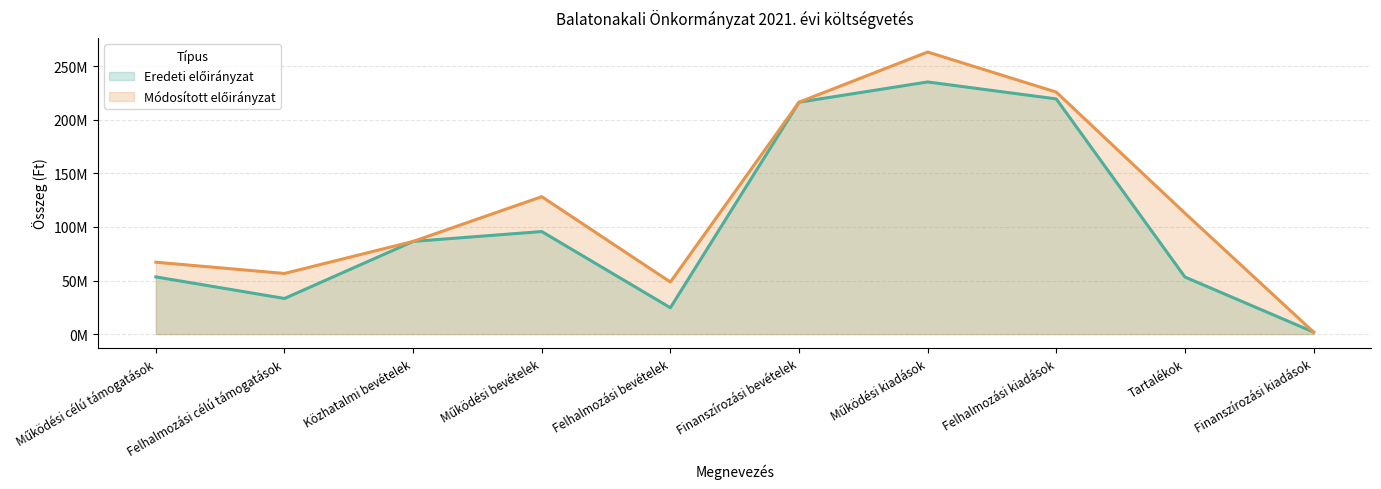

What is the smallest value displayed?

1891734